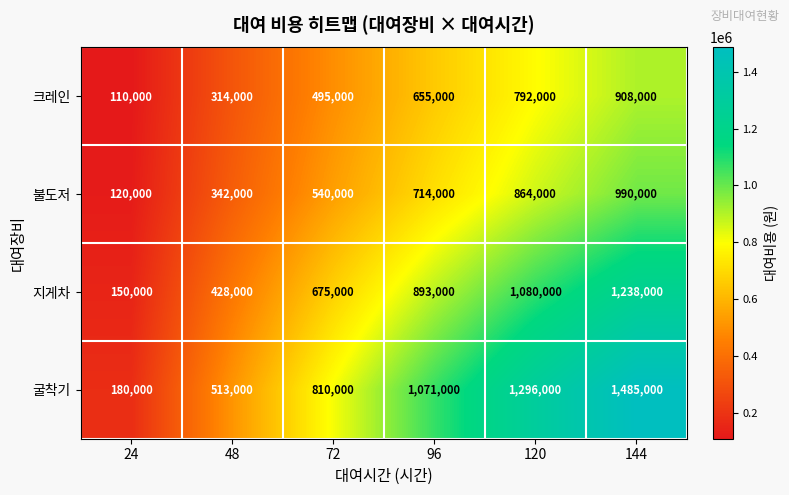

What value does the 지게차 series have at 24?

150000